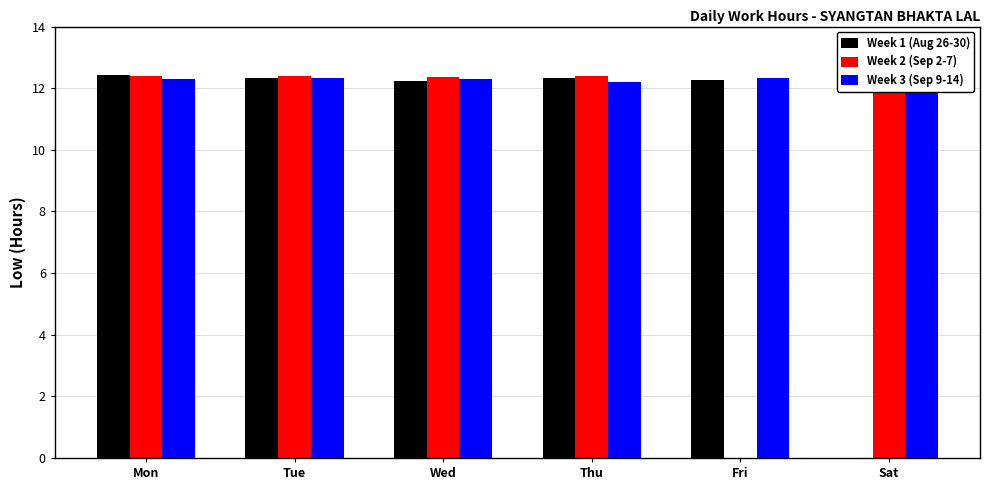

Which category has the highest value in the Week 2 (Sep 2-7) series?

Sat